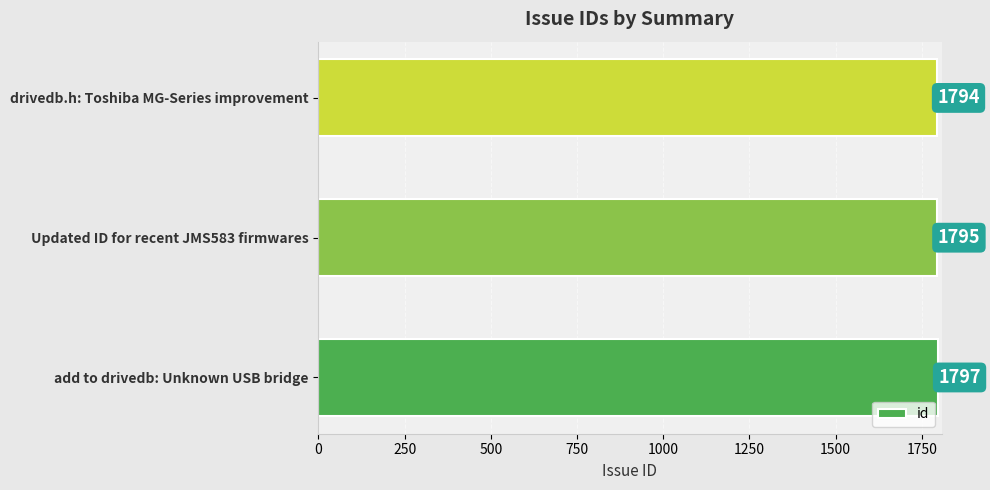

What is the greatest value displayed?

1797